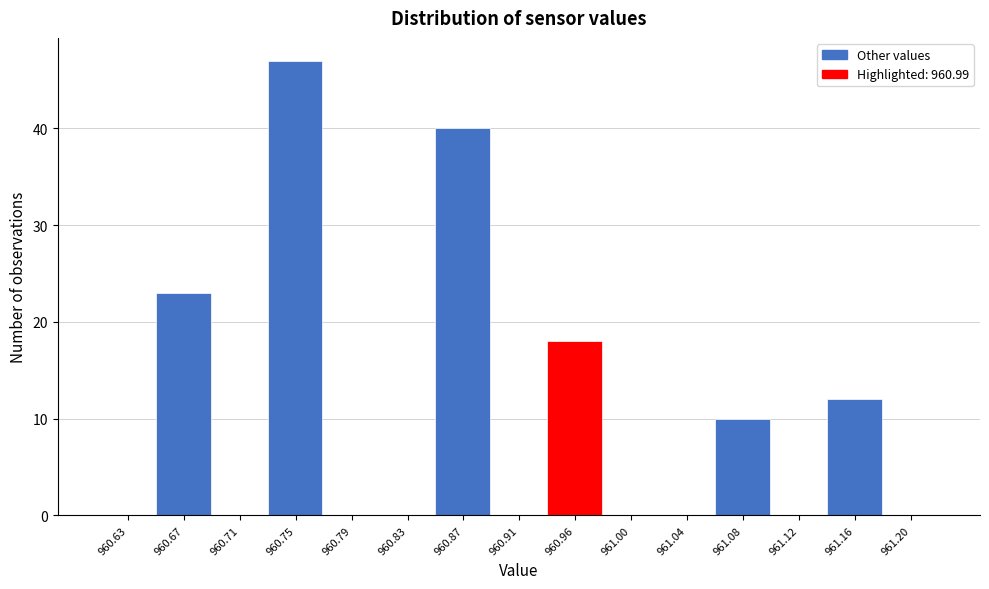

Reading right to left, what are all the values shown in this chart?

961.20=0	961.16=12	961.12=0	961.08=10	961.04=0	961.00=0	960.96=18	960.91=0	960.87=40	960.83=0	960.79=0	960.75=47	960.71=0	960.67=23	960.63=0